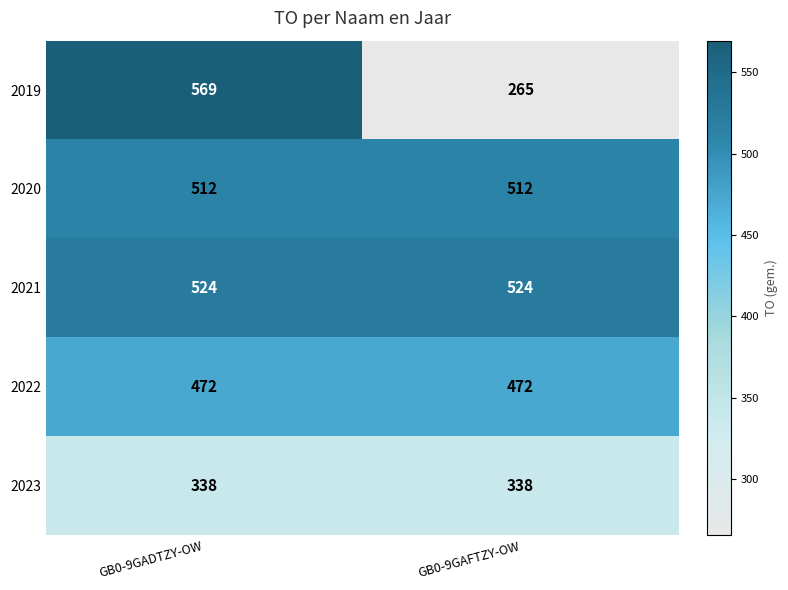

What is the sum of all 2023 values?

676